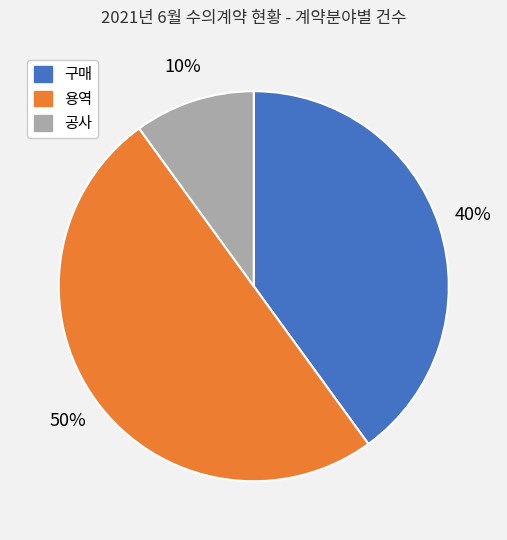

To the nearest percent, what is the combined percentage of 용역 and 구매?

90%